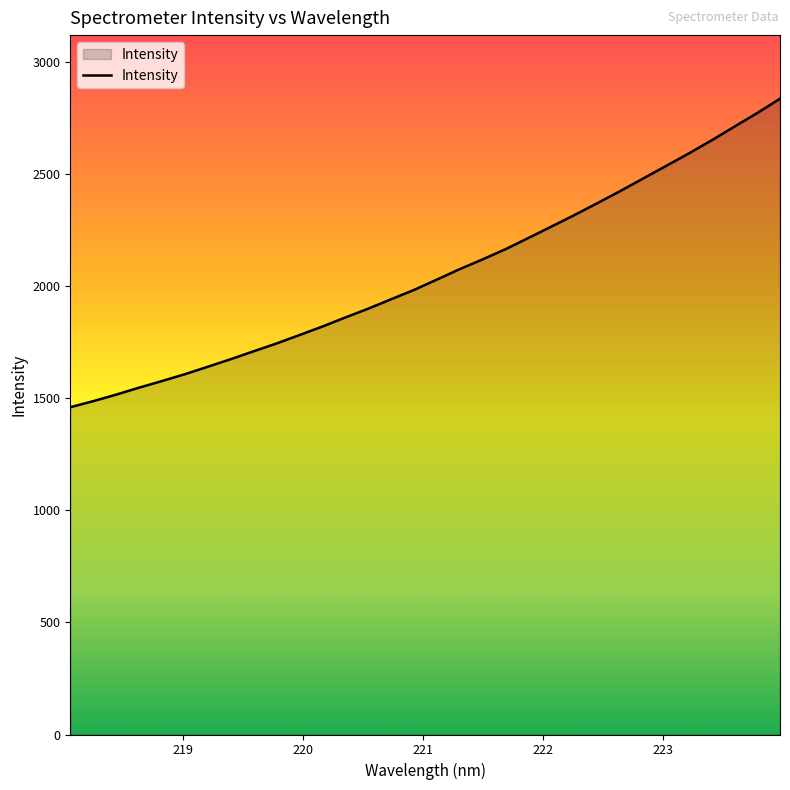

What is the minimum value shown in the chart?

1459.8